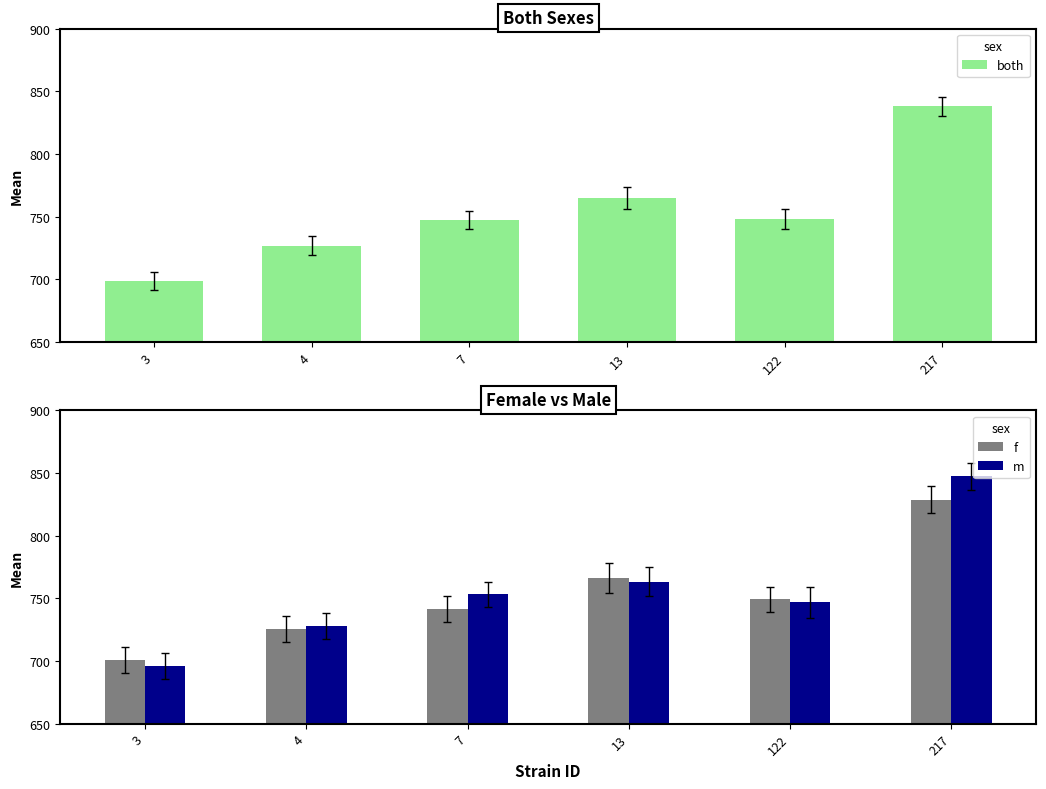

What are all the series names shown in the legend?

both, f, m